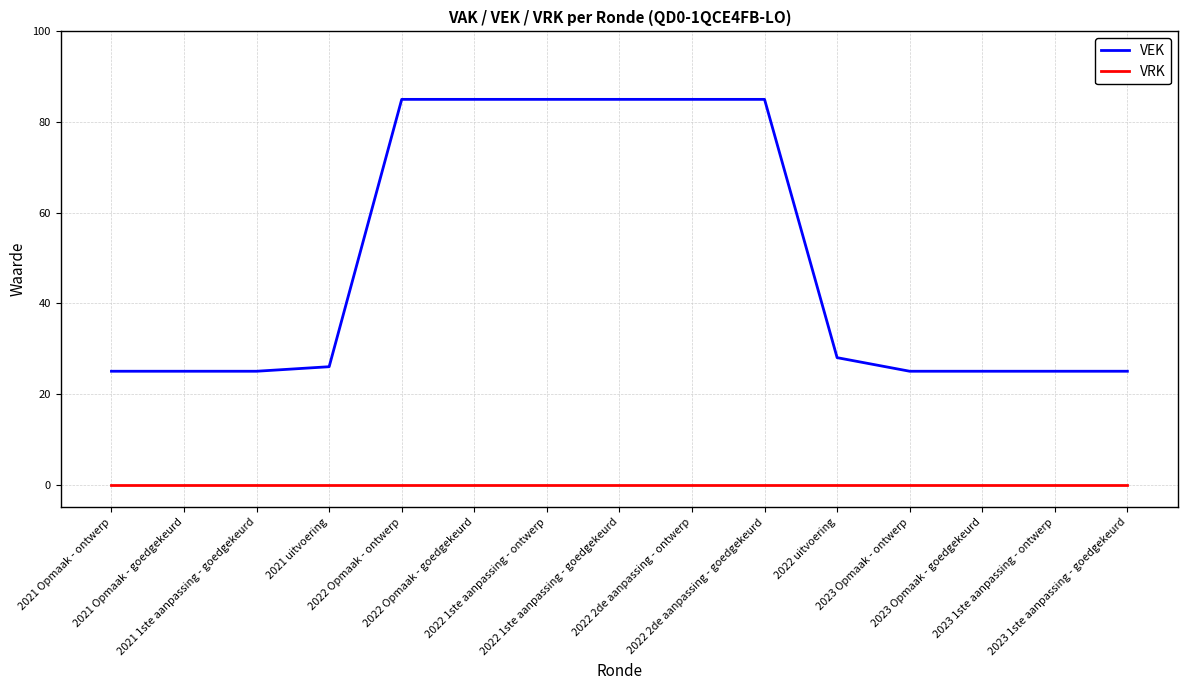

Which series has the widest spread of values?

VEK